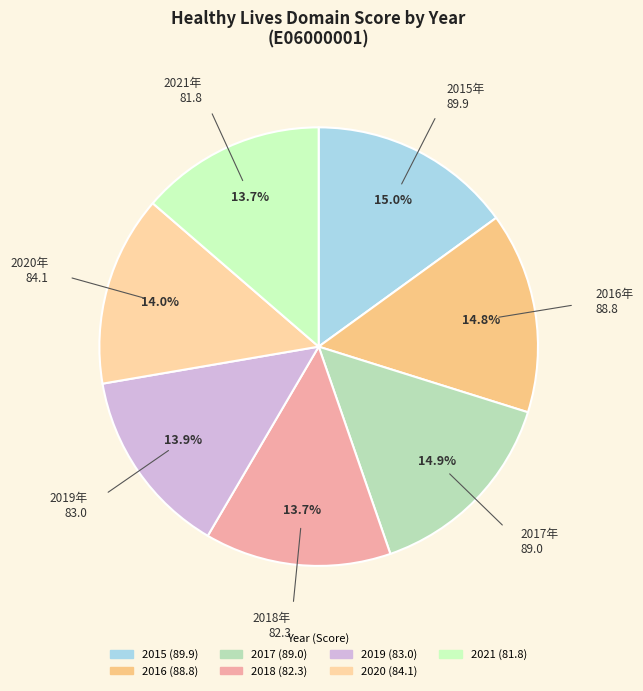

How many segments does this pie chart have?

7